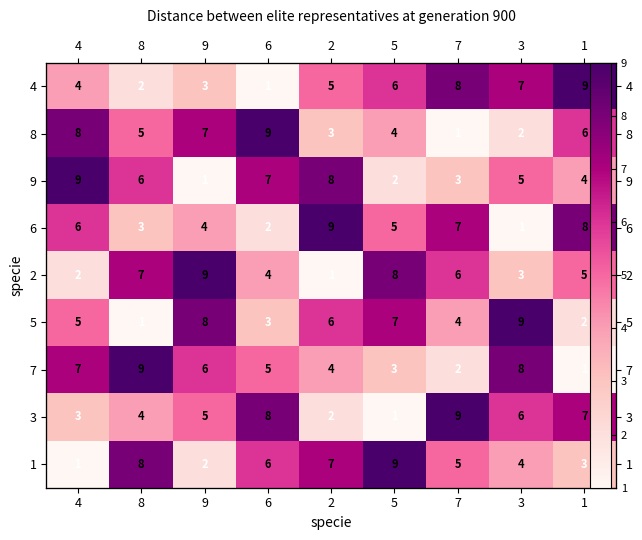

At which category is the sum across all series the highest?

4